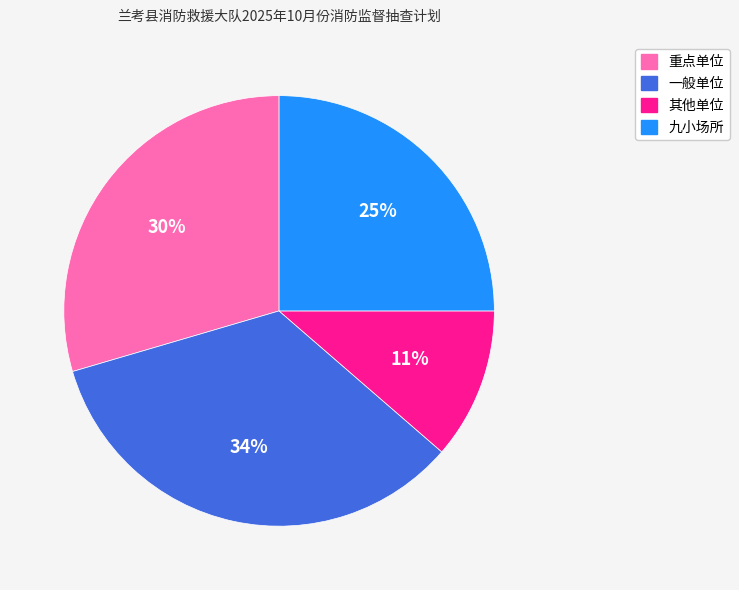

Is the sum of 其他单位 and 一般单位 greater than half?

No